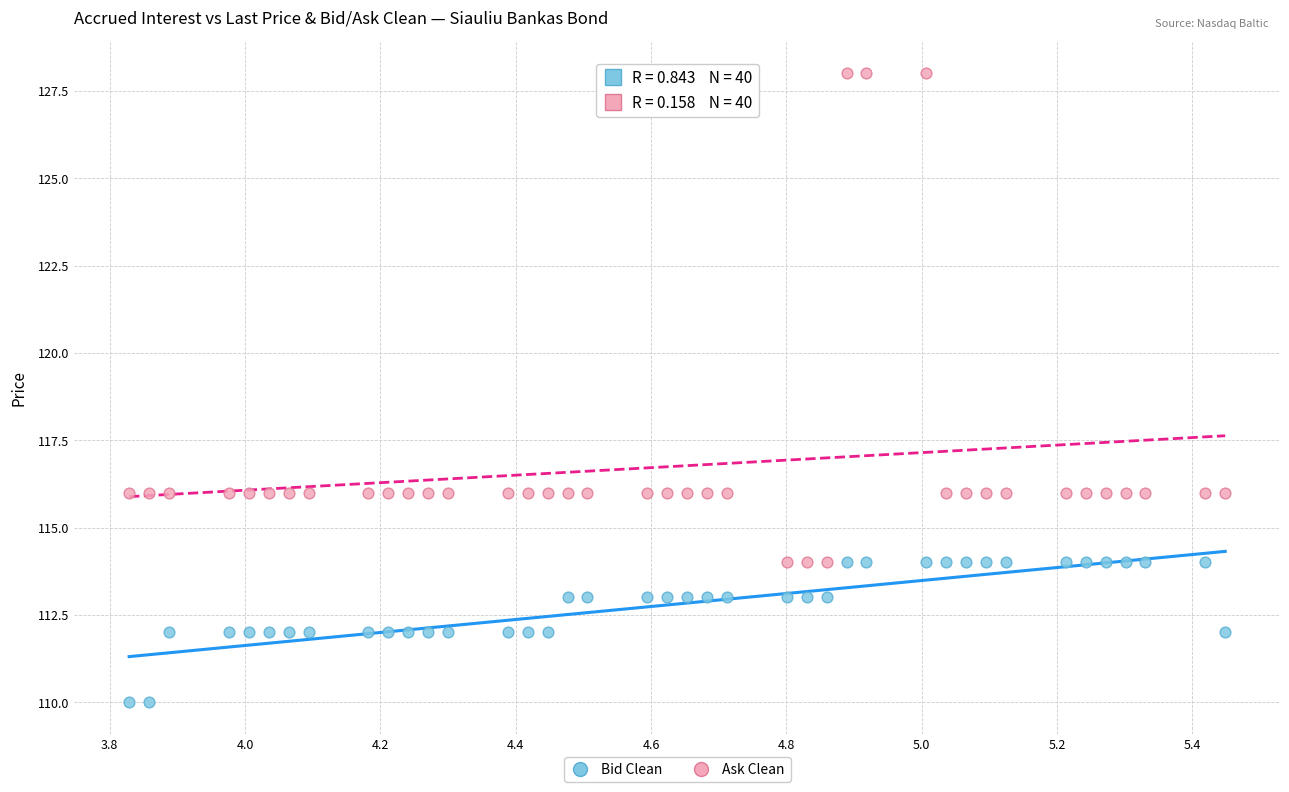

Which series contains the highest Y value?

Ask Clean